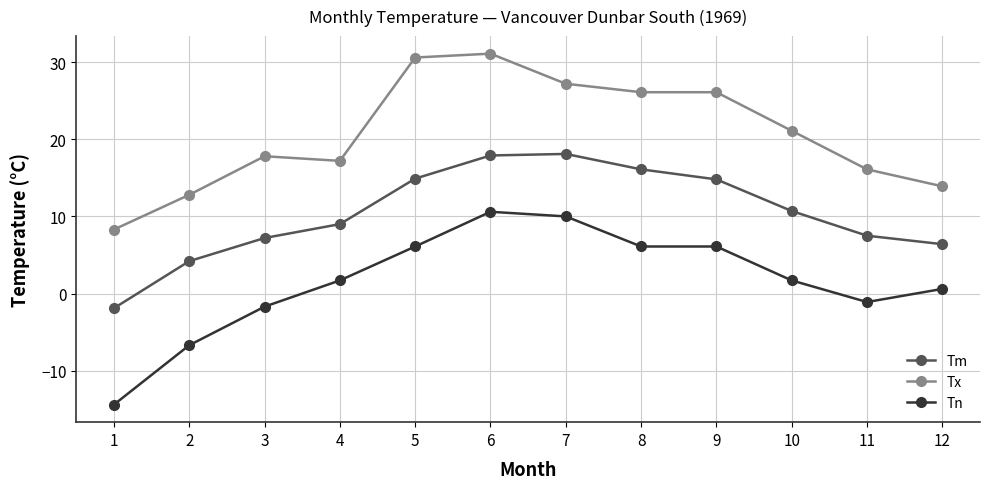

Where is the first local maximum for Tx?

3